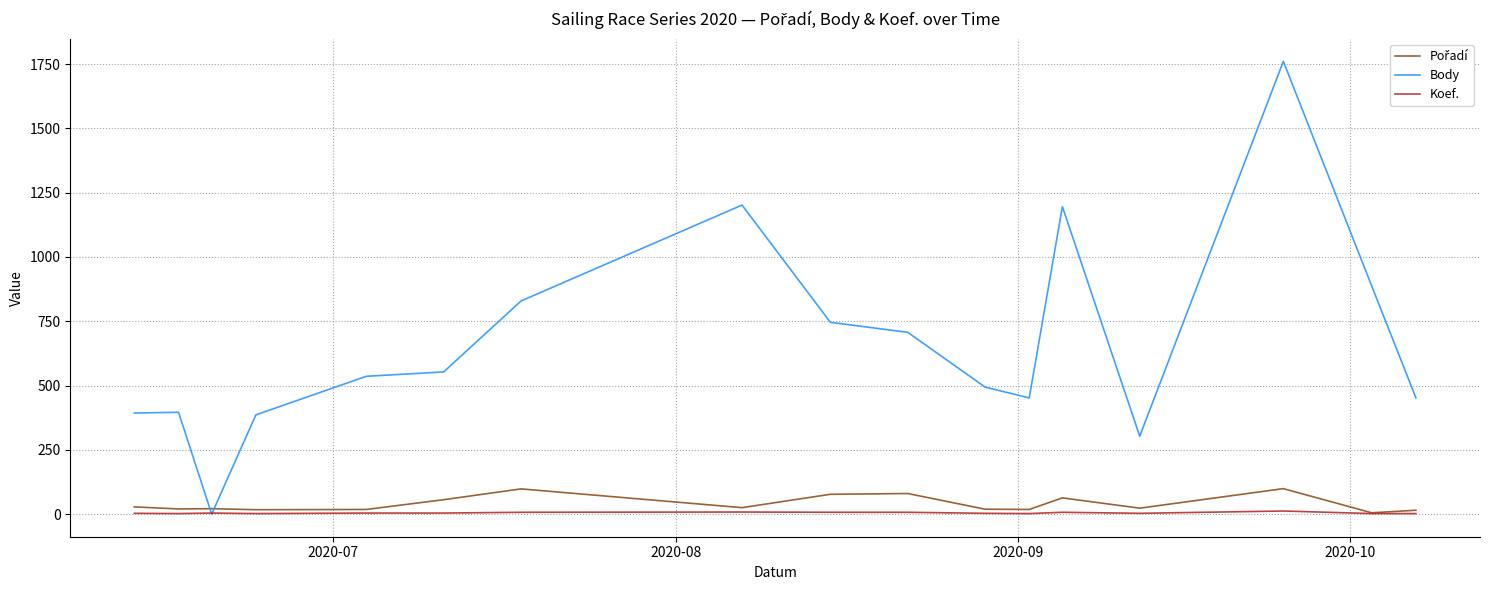

What is the maximum value for Body?

1761